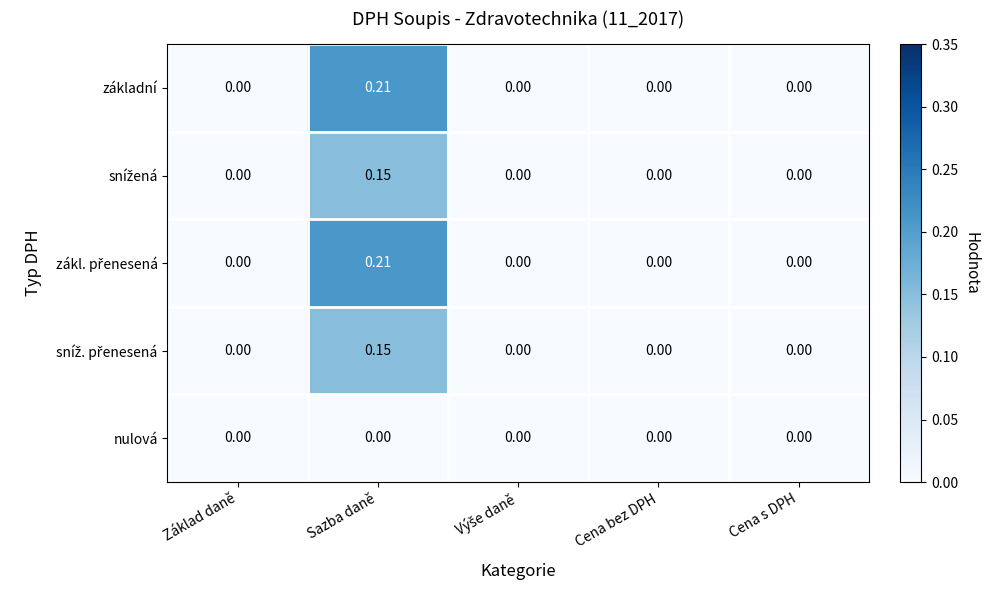

At which category is the sum across all series the highest?

Sazba daně